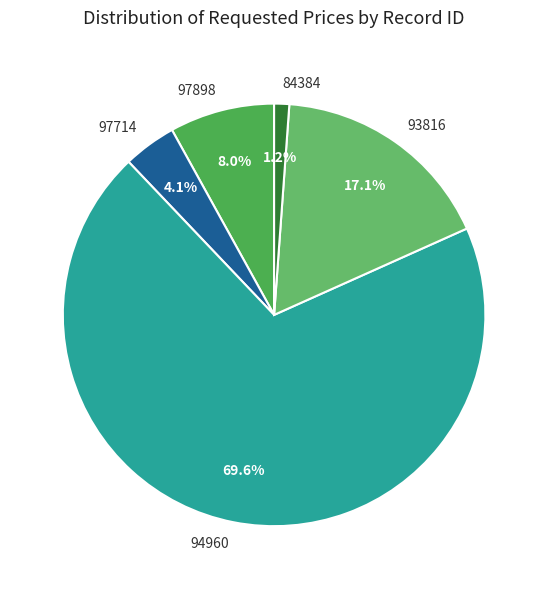

How many slices are in this pie chart?

5